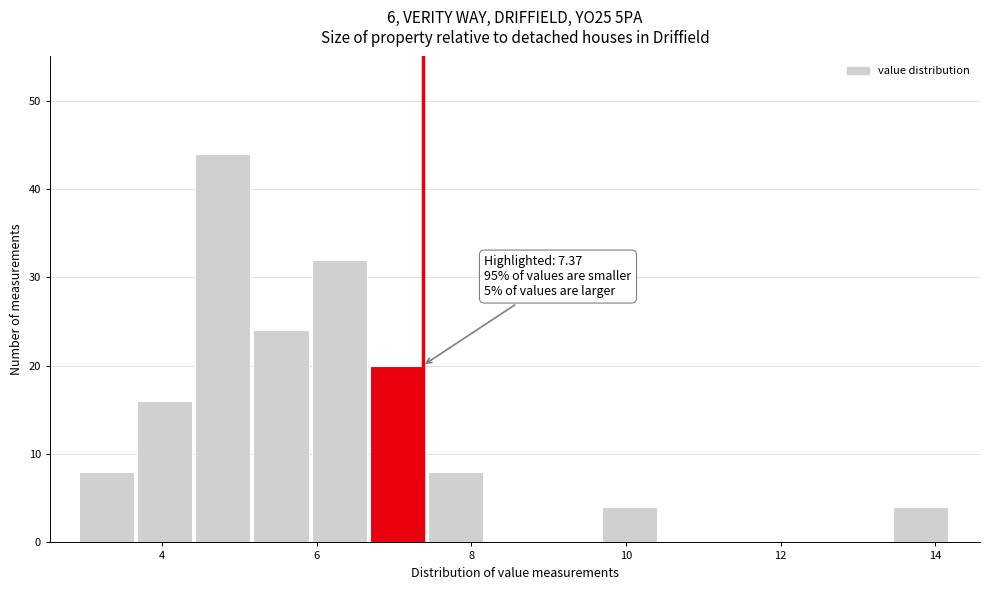

Around what value on the x-axis is the tallest bar? Give the approximate position of its centre, as read against the axis.

4.8